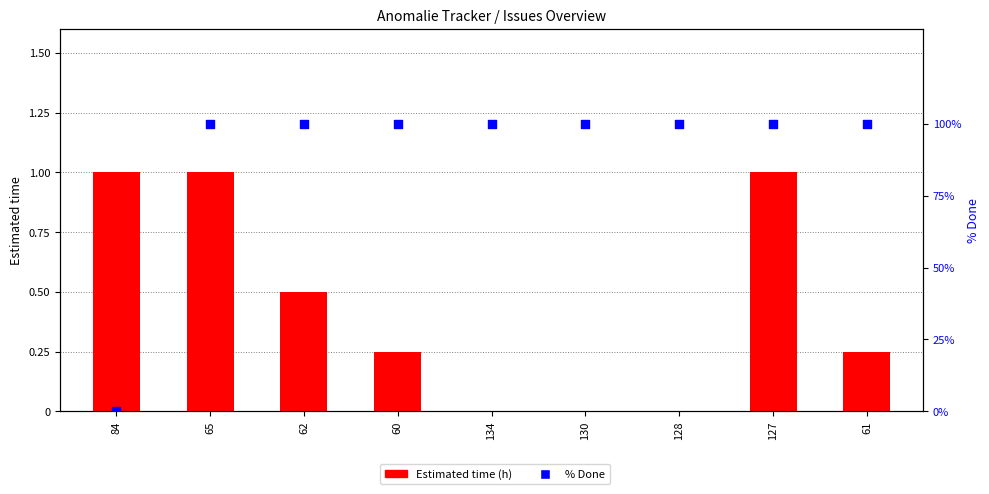

Which series has the largest total across all categories?

% Done